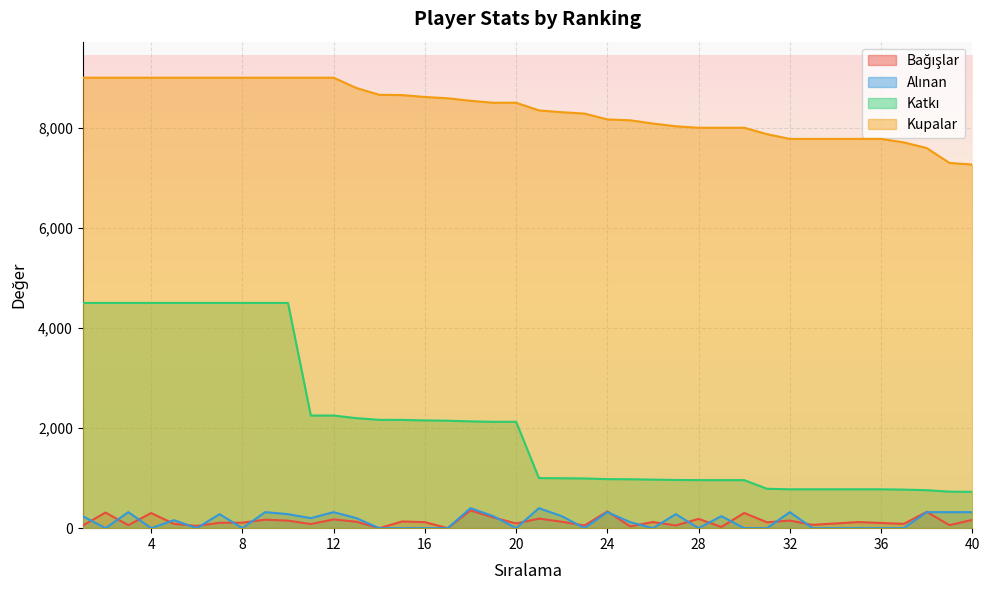

How many data points in Kupalar are less than 8500?

20